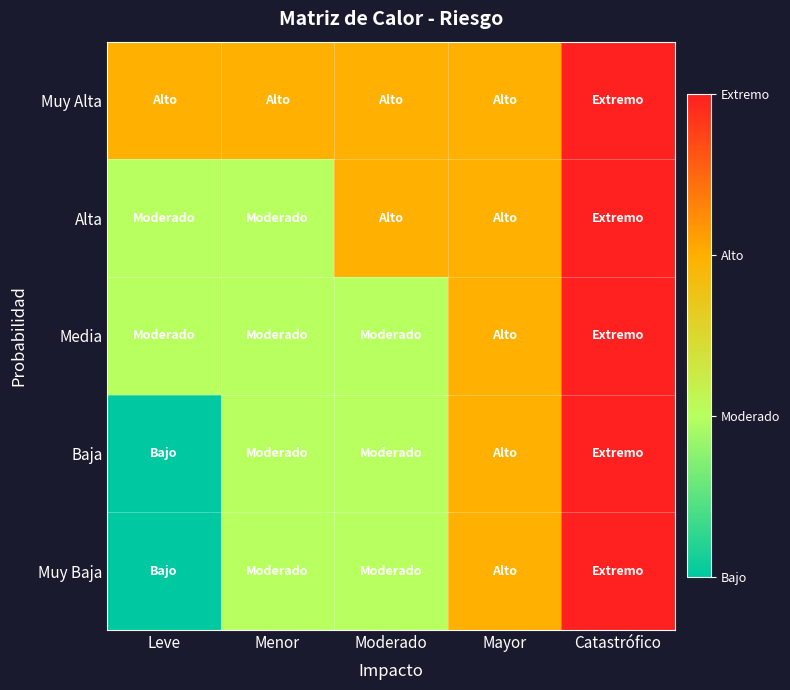

What is the difference between the highest and lowest values at Moderado?

1